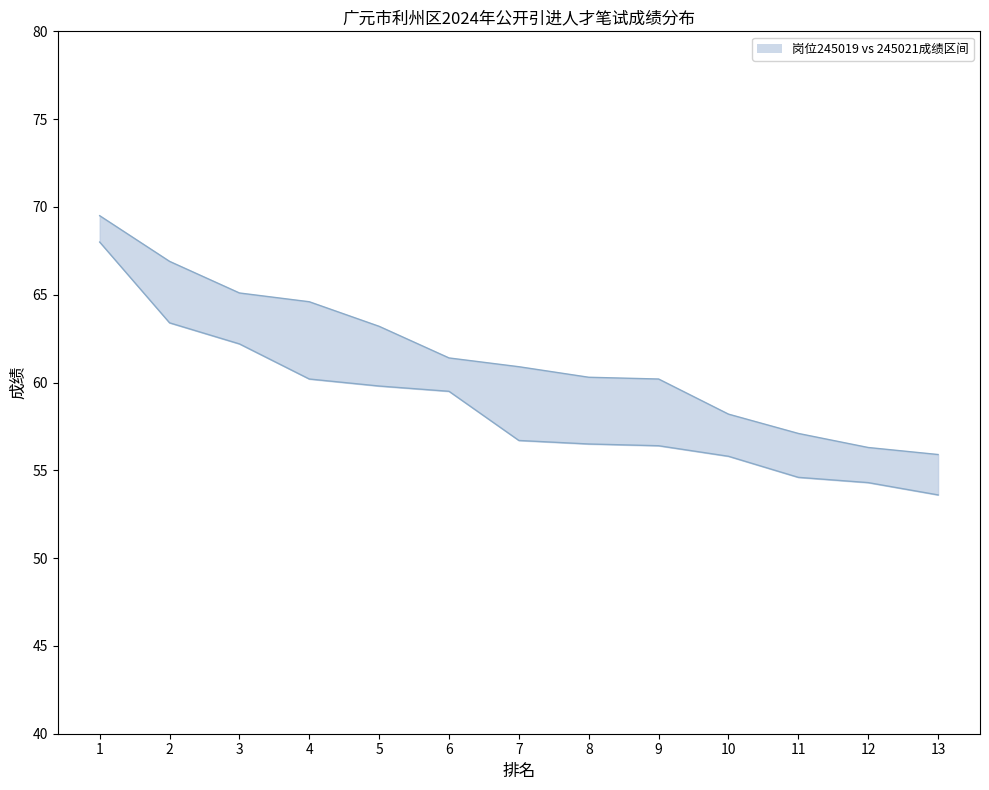

The 245021成绩线 series shows 22.0 at 9. True or false?

False